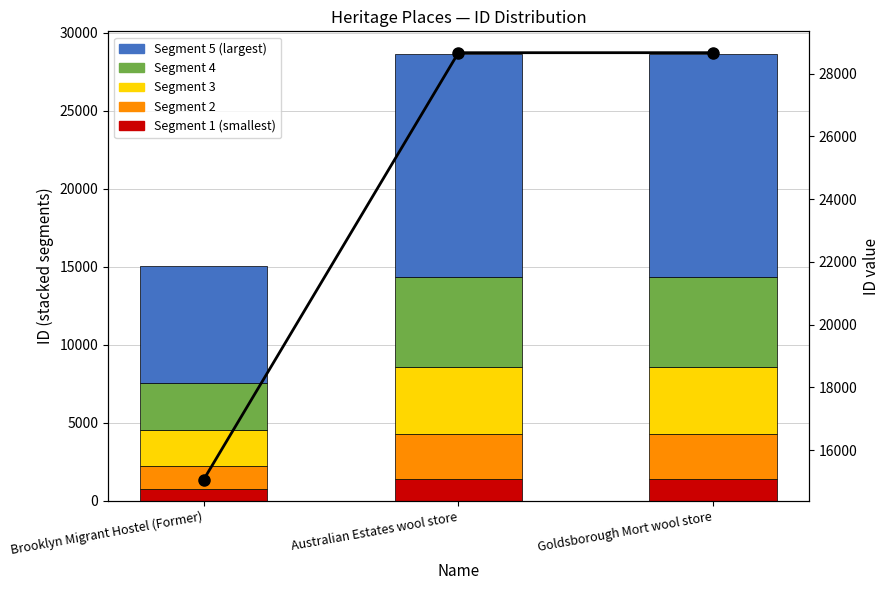

What is the difference between the second highest and minimum values?

13601